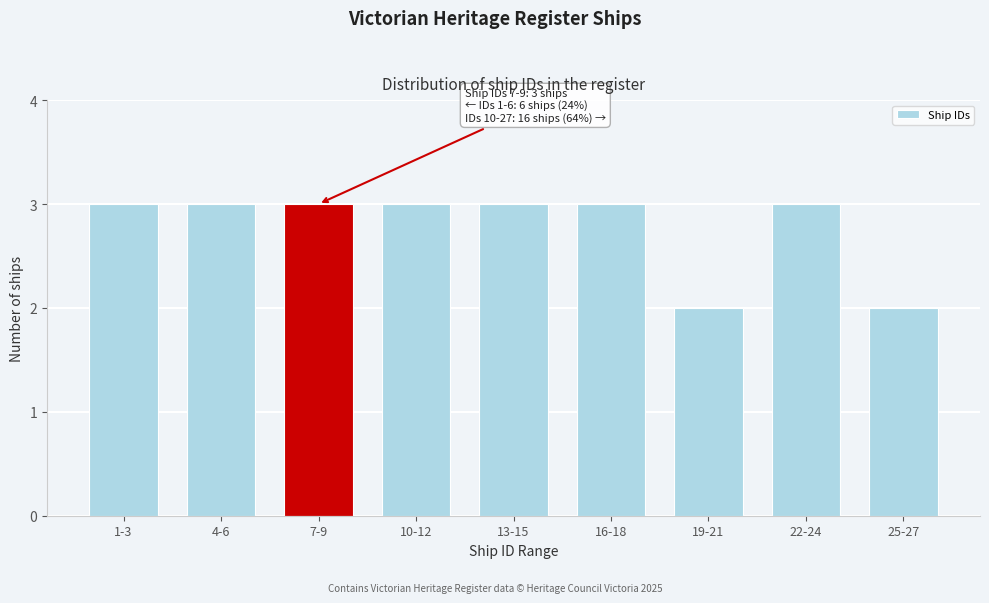

Reading right to left, transcribe all the data shown in this chart.

2	3	2	3	3	3	3	3	3